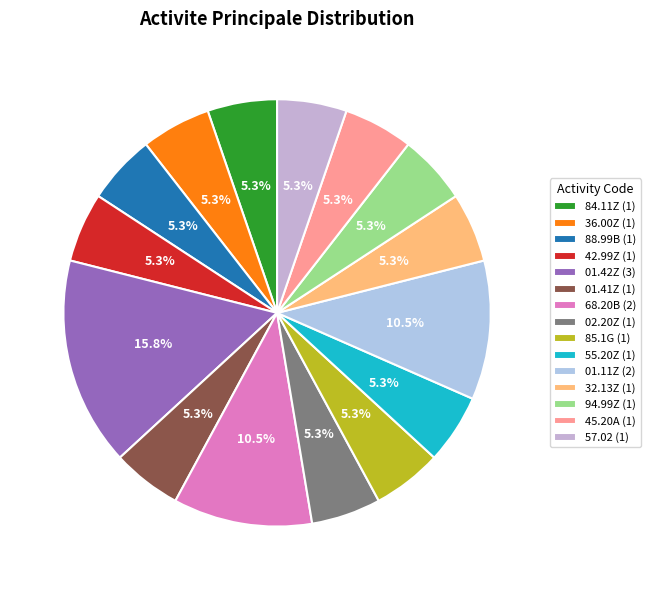

What percentage is the 36.00Z slice, to the nearest percent?

5%